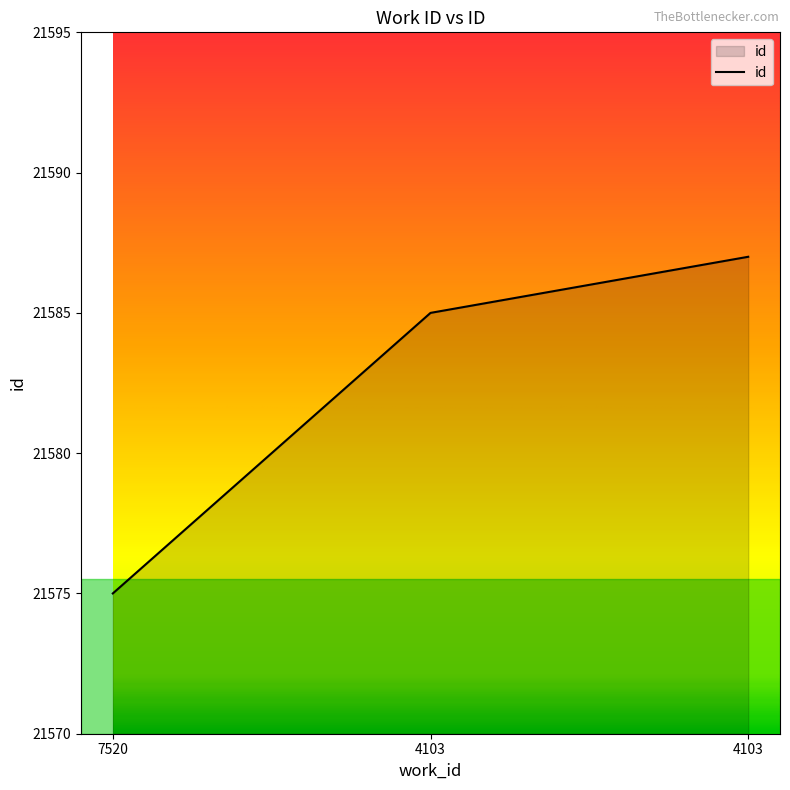

How many lines are shown in the chart?

1